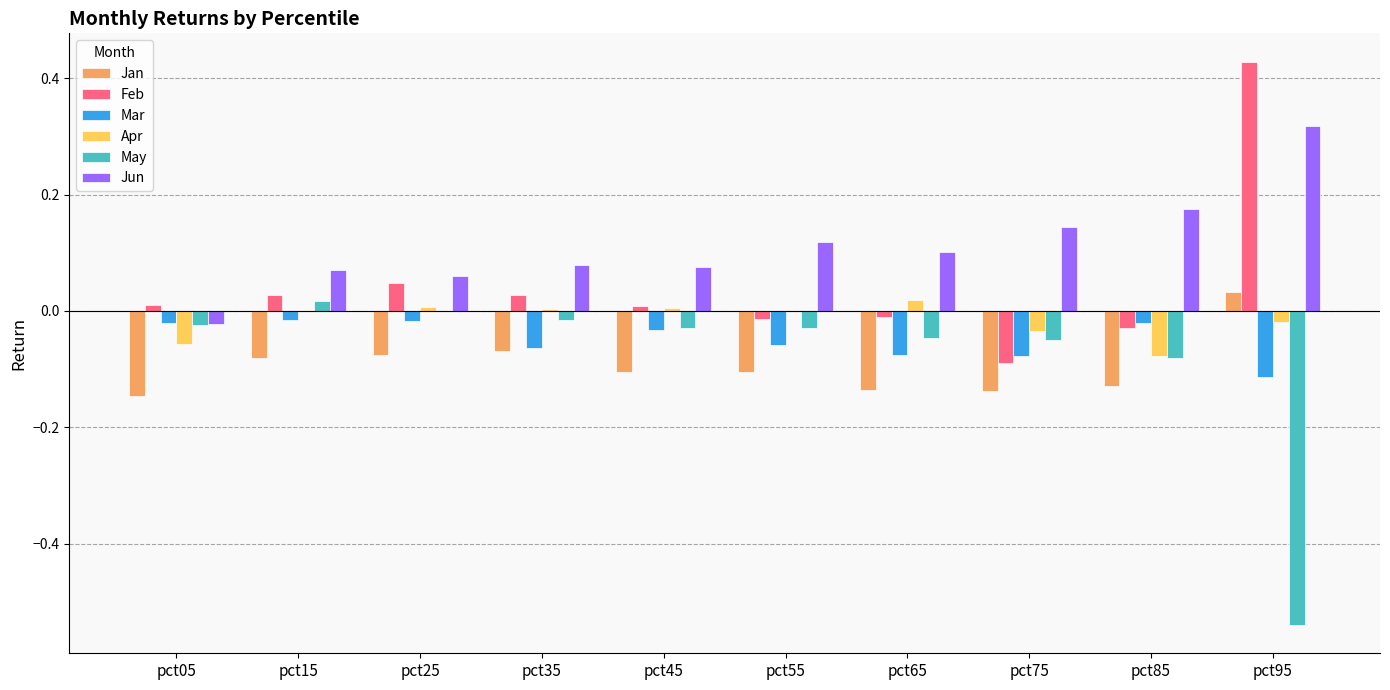

How many categories are shown in the chart?

10